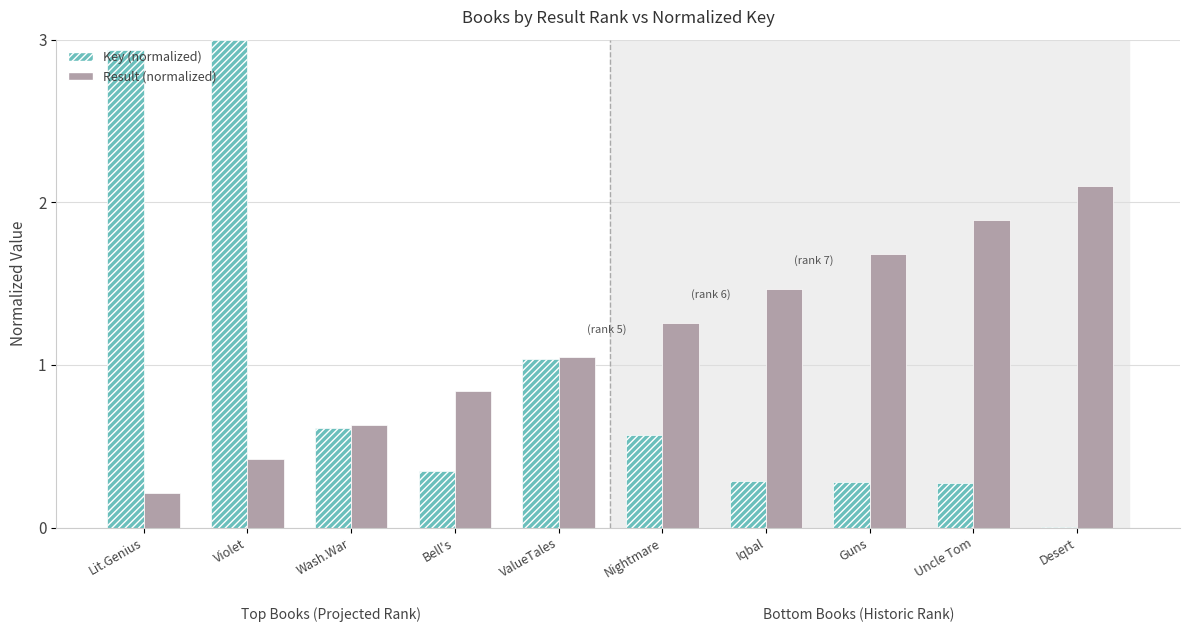

What is the sum of all Key (normalized) values?

9.4